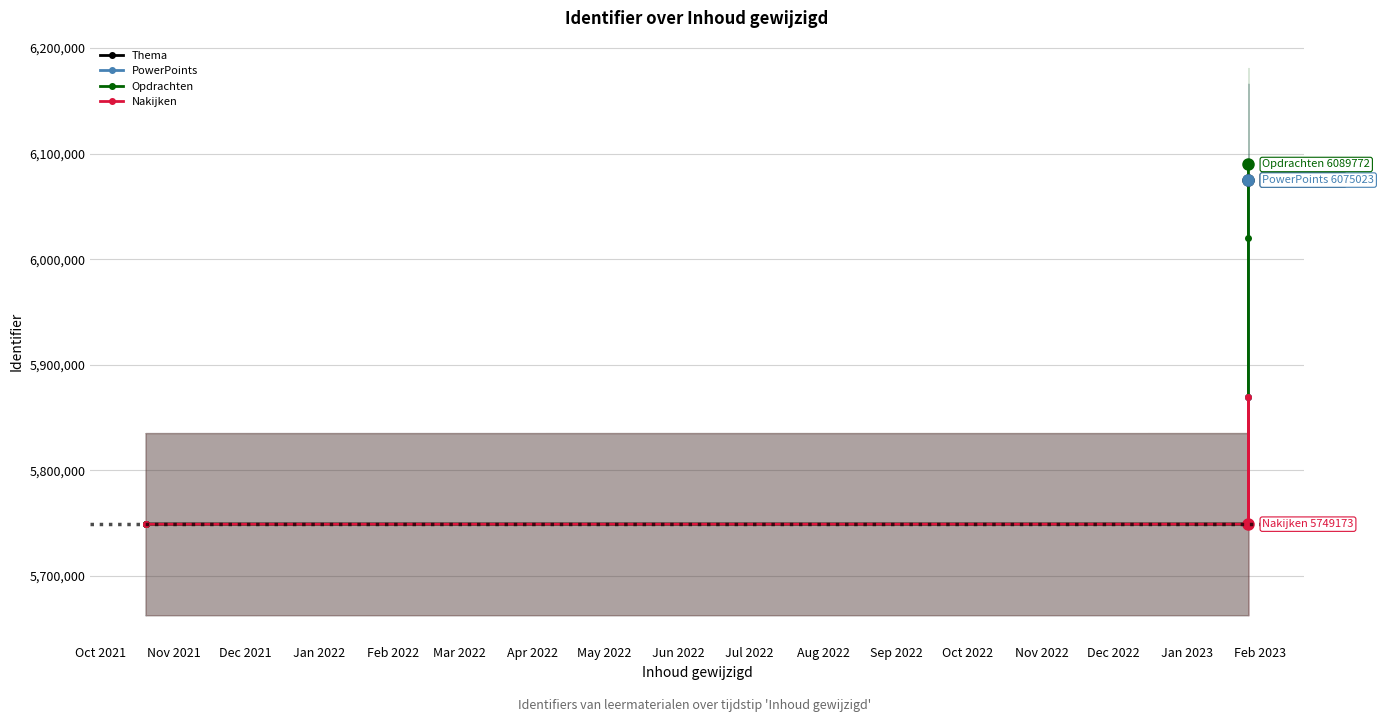

How many intersections are there between Nakijken and PowerPoints?

3